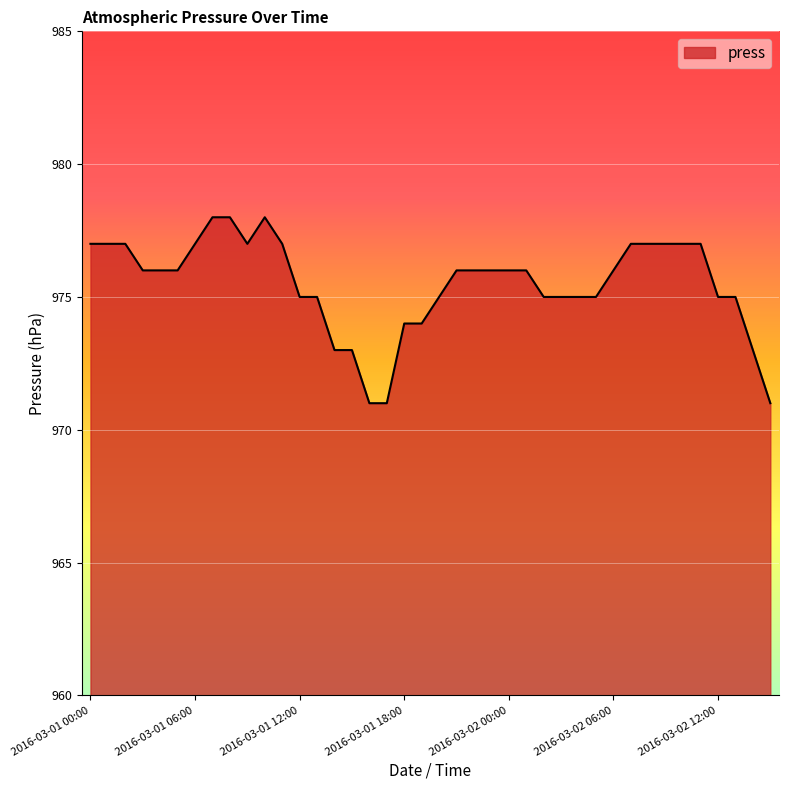

What is the difference between the maximum and minimum values?

7